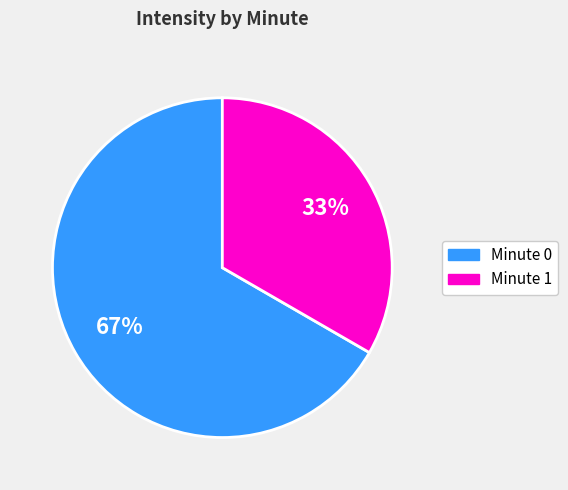

To the nearest percent, what is the average slice percentage?

50%